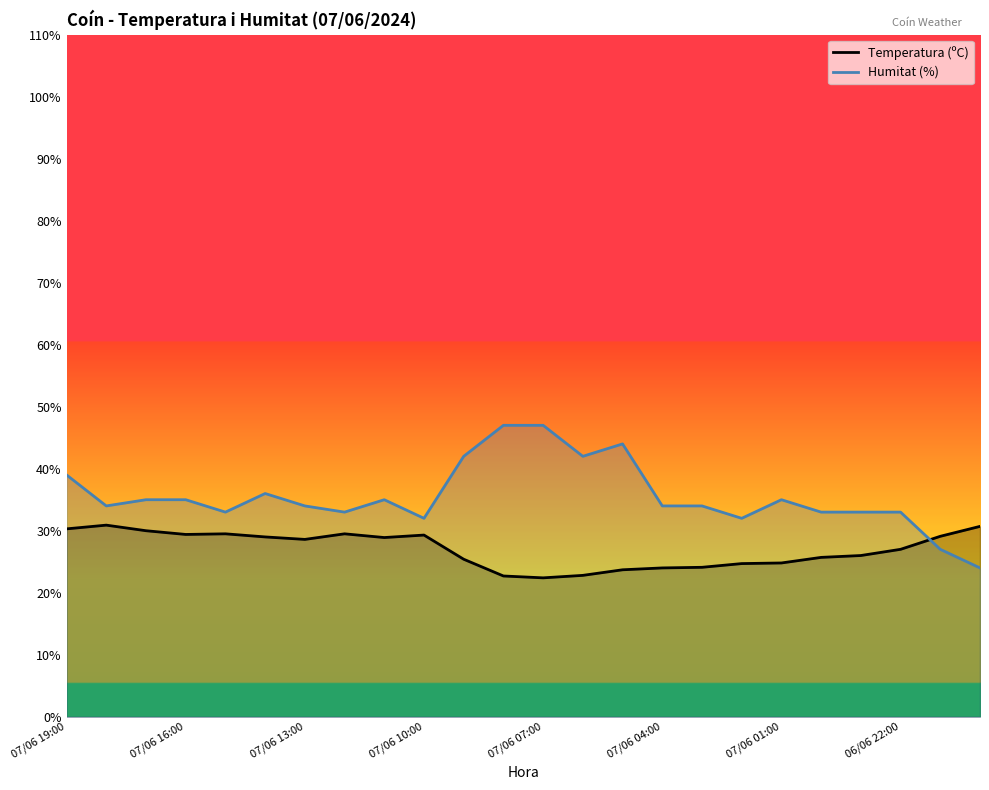

What is the difference between the highest and lowest values at 22?

2.1